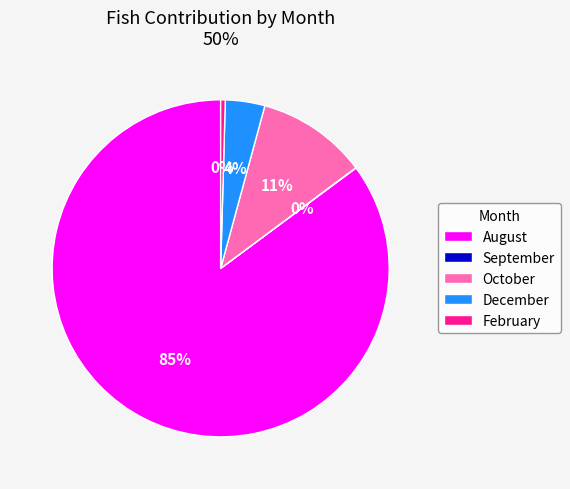

Is the sum of February and August greater than half?

Yes